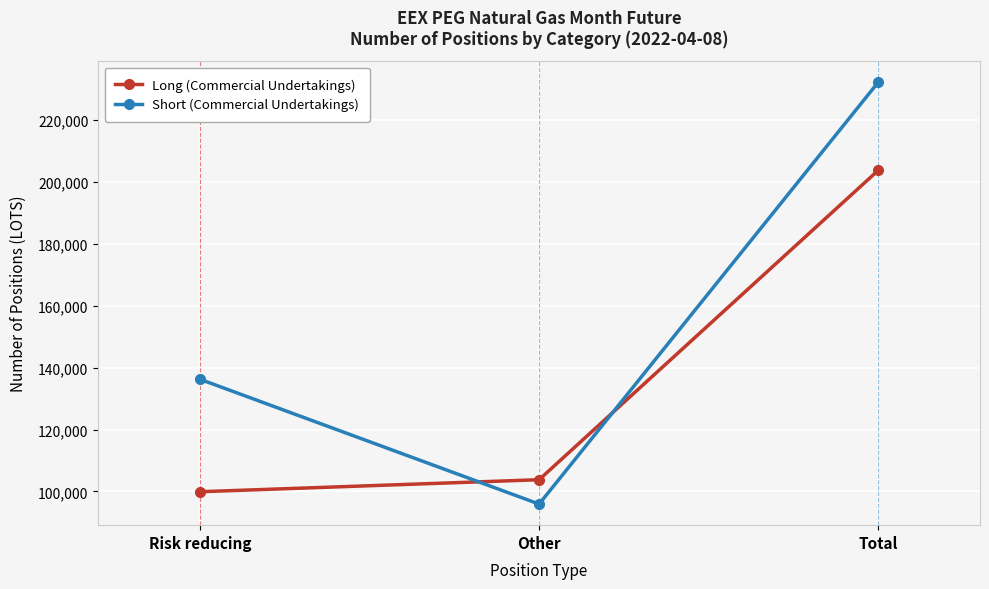

What is the value of the Short (Commercial Undertakings) point at the 3rd from the left?

232163